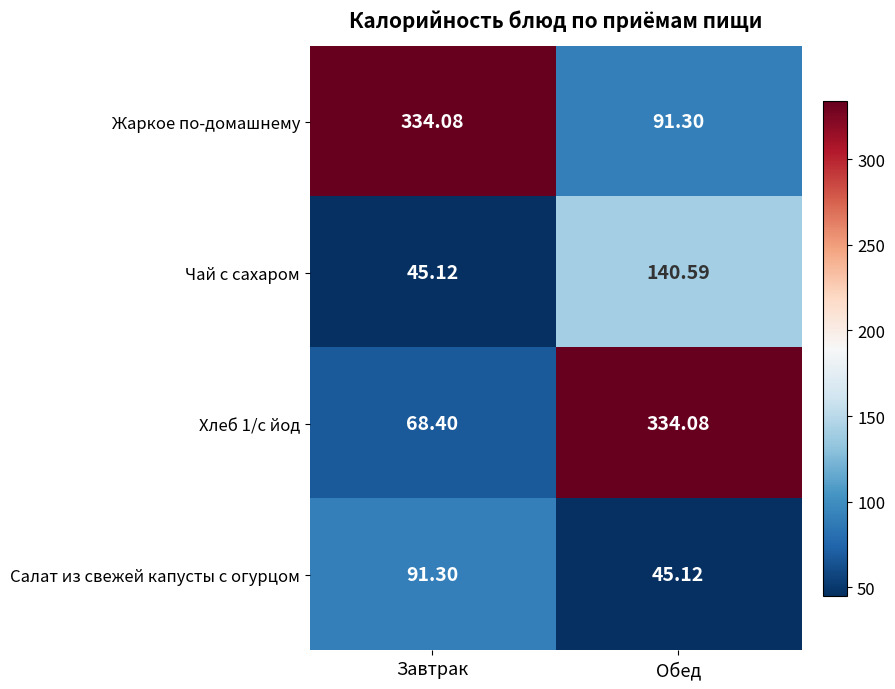

Rank the categories by Салат из свежей капусты с огурцом value from highest to lowest.

Завтрак, Обед